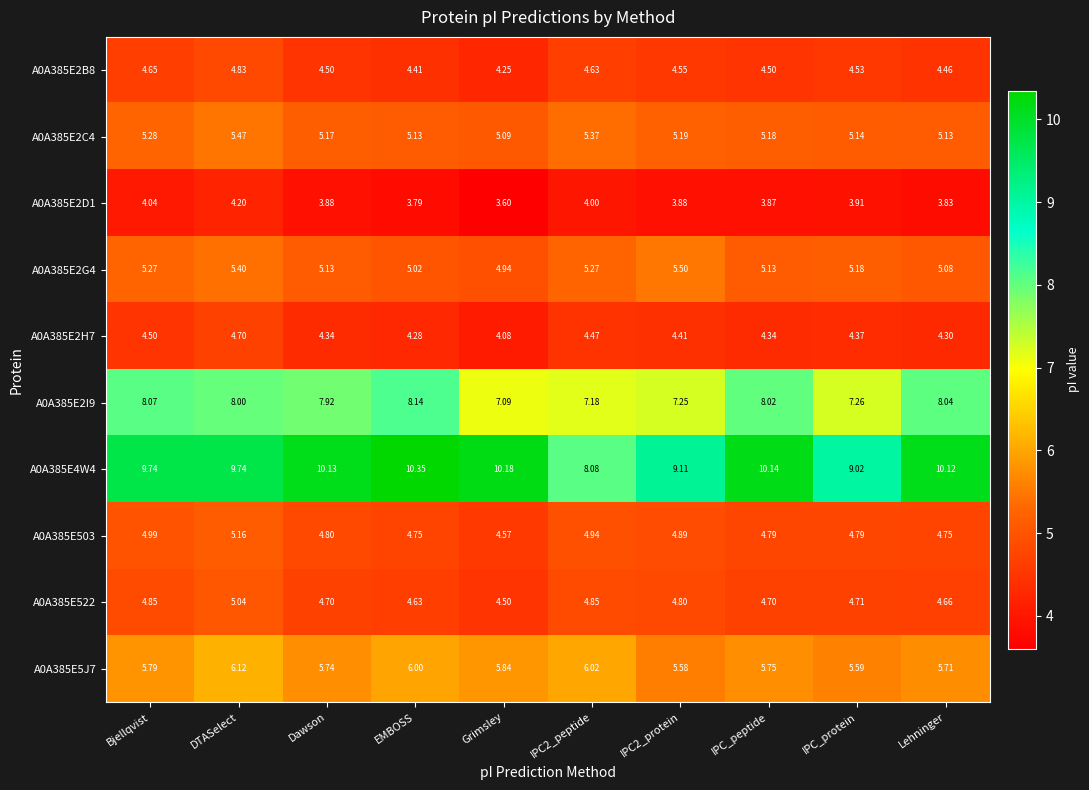

At which label is A0A385E2G4 closest to 5?

EMBOSS